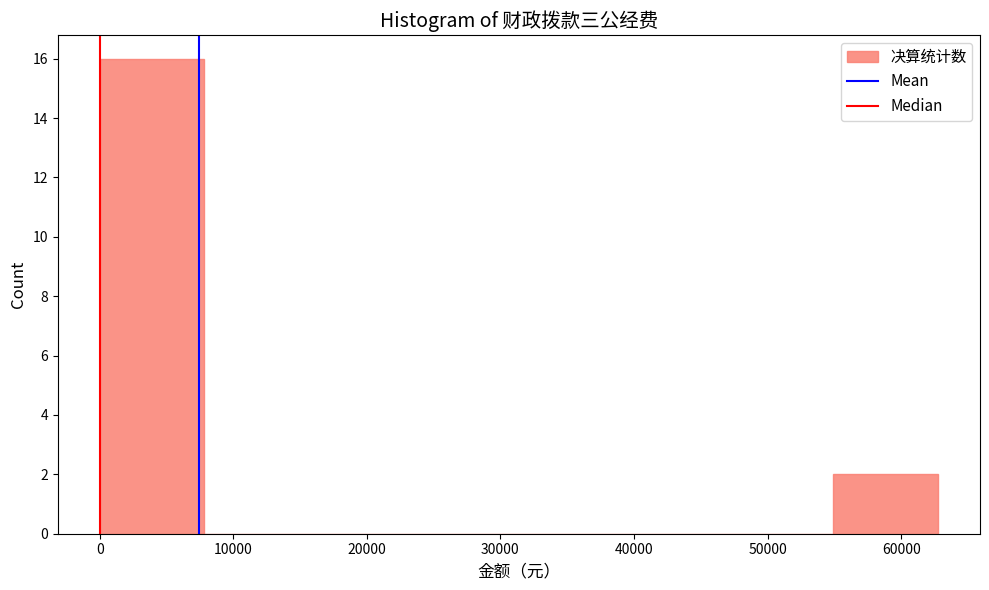

What is the height of the bar covering 0 to 8000 on the x-axis? Neither the bar edges nor the heights are printed on the chart, so give them approximately, as read against the axes.

16